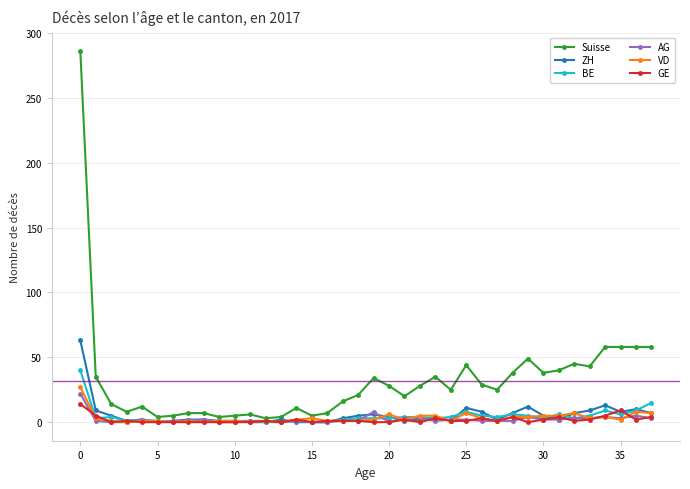

True or false: GE has more than 0 points higher than both neighbors.

True